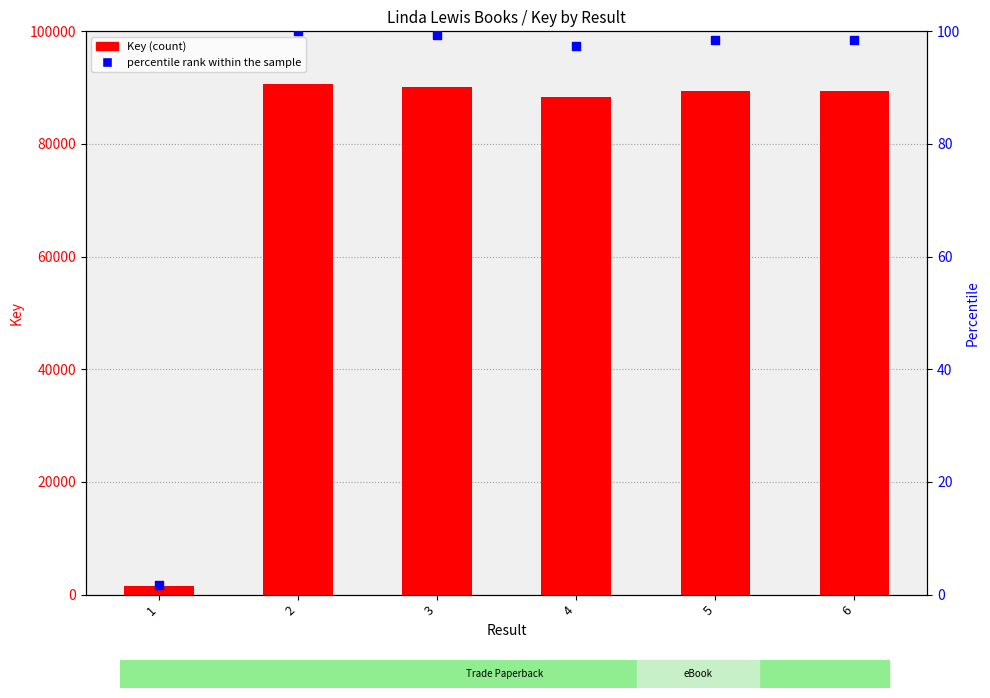

What are all the series names shown in the legend?

Key (count), percentile rank within the sample